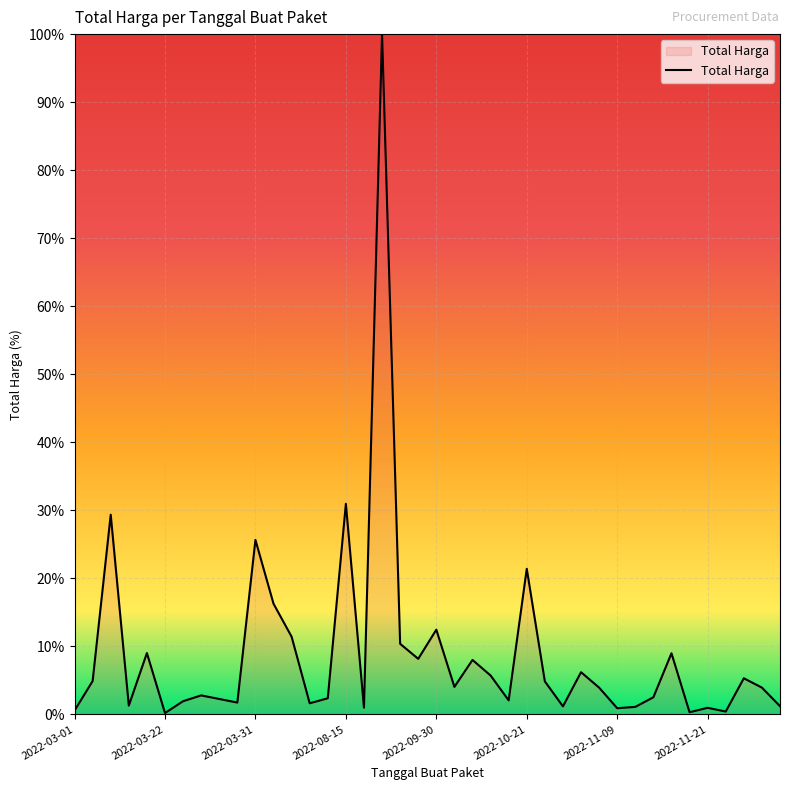

At which label is the value closest to 50?

2022-08-15